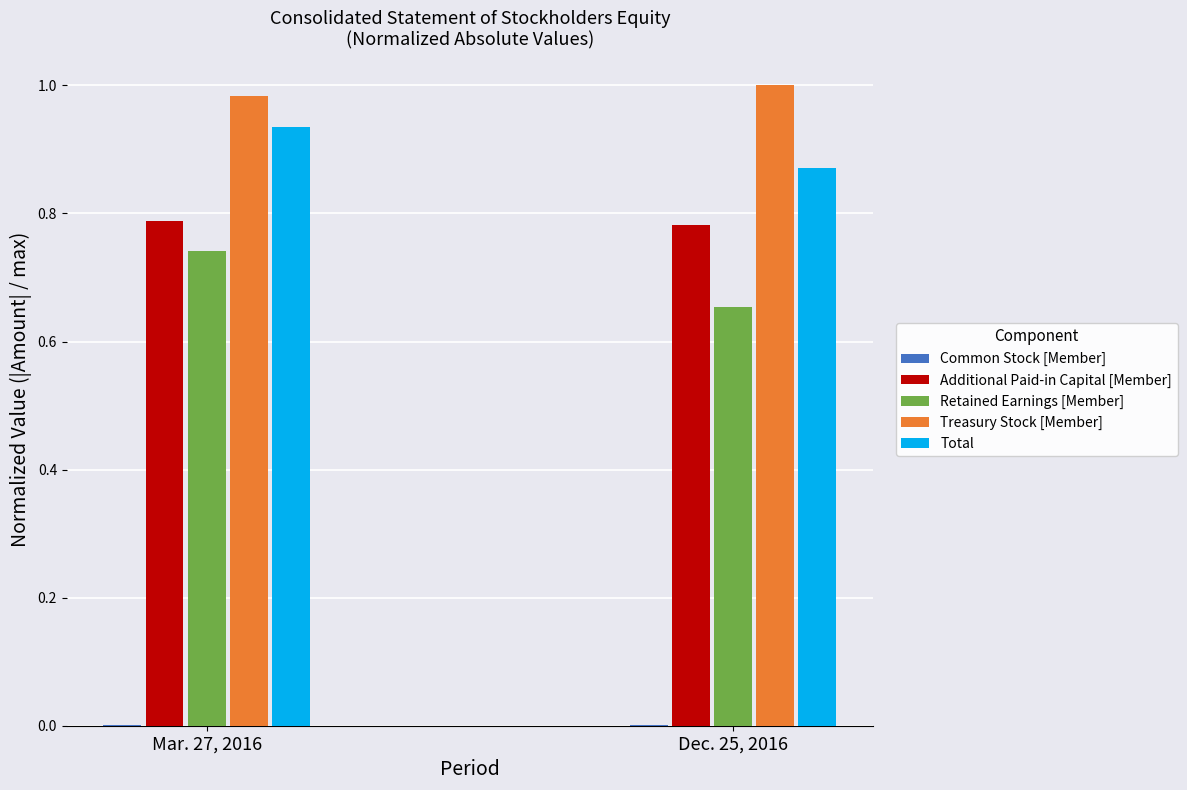

Between Mar. 27, 2016 and Dec. 25, 2016, which series saw the biggest shift?

Retained Earnings [Member]